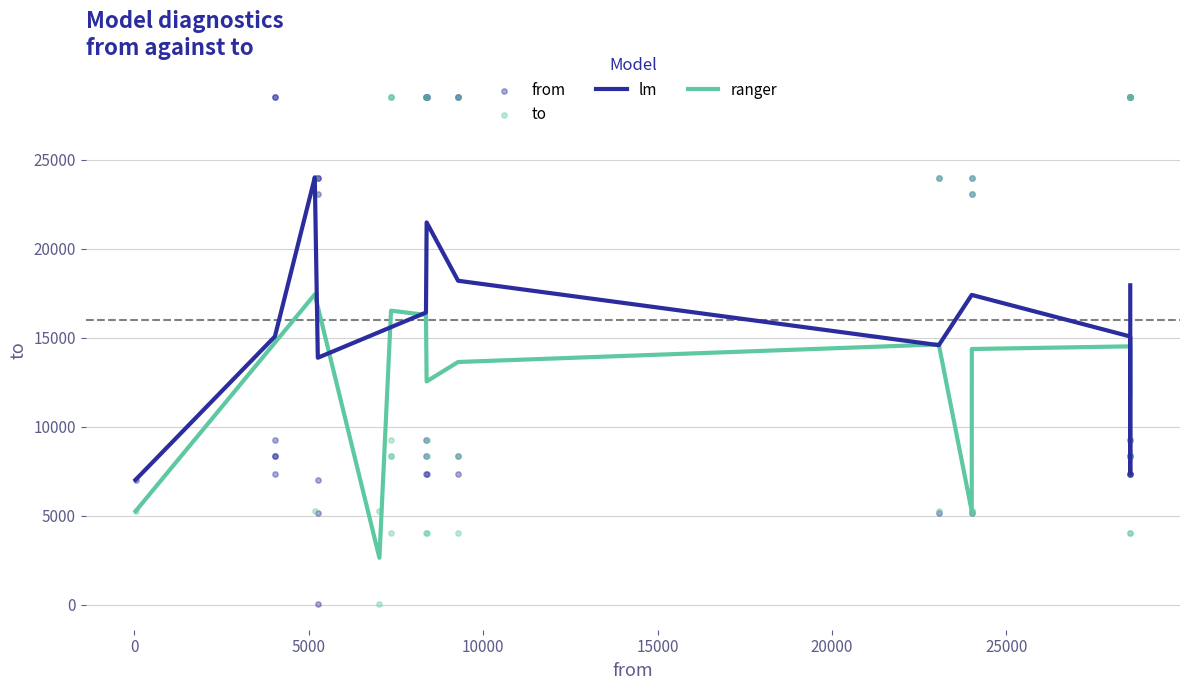

What is the maximum value for lm?

24011.0